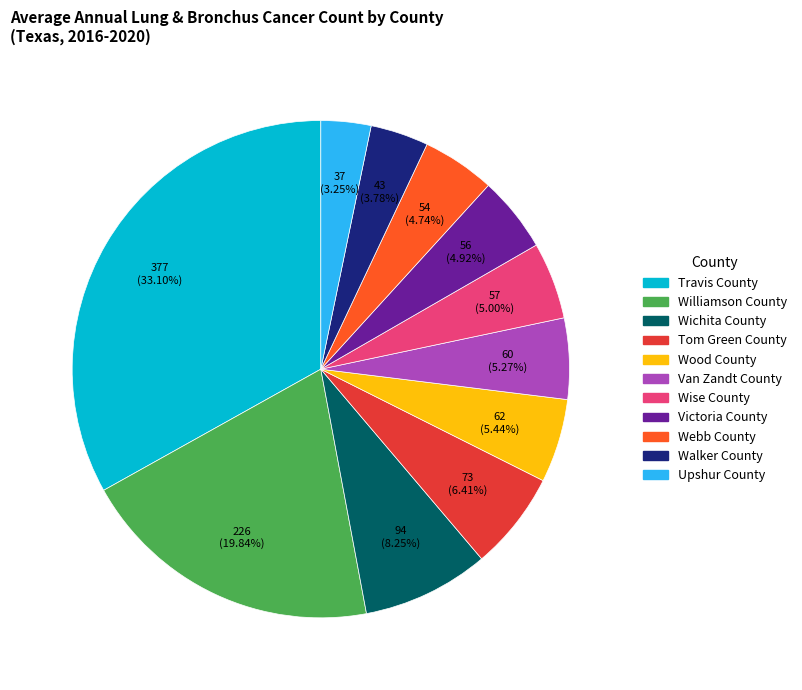

Which category has the biggest portion of the pie?

Travis County